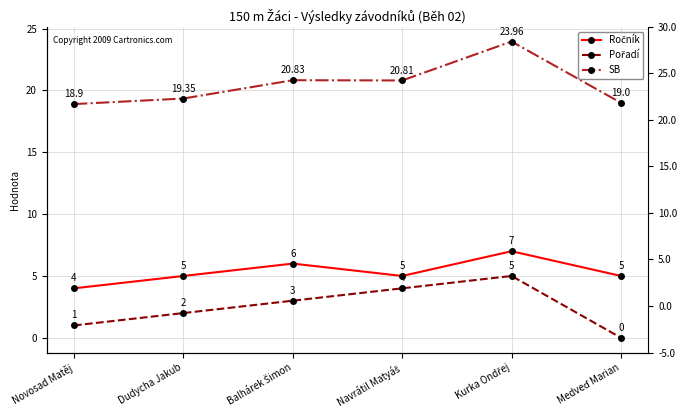

Reading left to right, list all the values displayed in this chart.

Ročník: Novosad Matěj=4.0	Dudycha Jakub=5.0	Balhárek Šimon=6.0	Navrátil Matyáš=5.0	Kurka Ondřej=7.0	Medveď Marian=5.0
Pořadí: Novosad Matěj=1.0	Dudycha Jakub=2.0	Balhárek Šimon=3.0	Navrátil Matyáš=4.0	Kurka Ondřej=5.0	Medveď Marian=0.0
SB: Novosad Matěj=18.9	Dudycha Jakub=19.4	Balhárek Šimon=20.8	Navrátil Matyáš=20.8	Kurka Ondřej=24.0	Medveď Marian=19.0